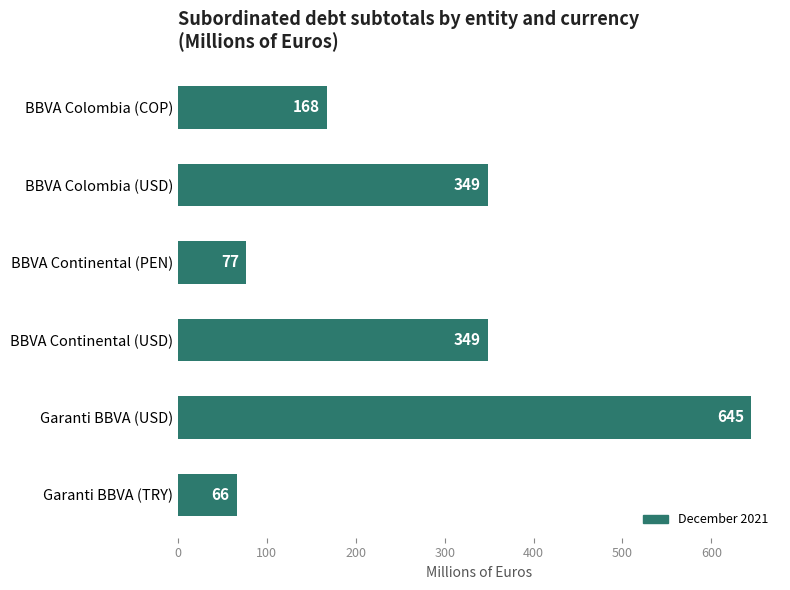

What is the ratio of the value at BBVA Colombia (USD) to the value at BBVA Continental (USD)?

1.0